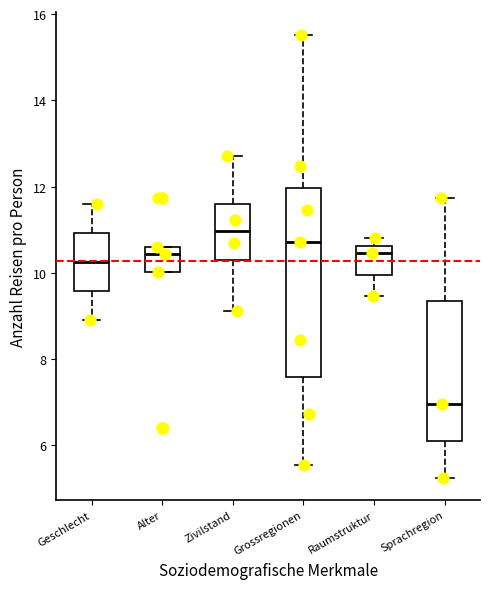

Comparing the boxes themselves (not the whiskers), which one is the tallest?

Grossregionen